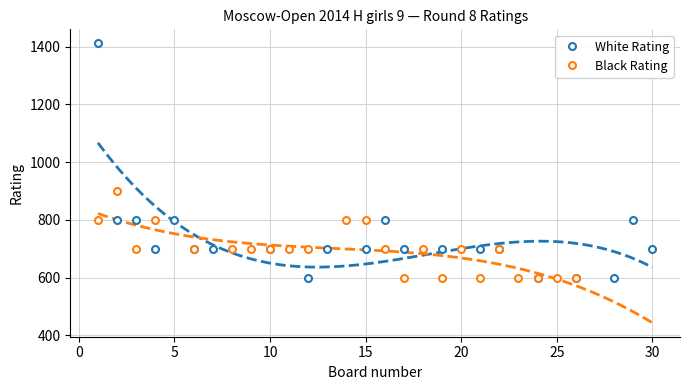

At how many categories does at least one series exceed 346?

29